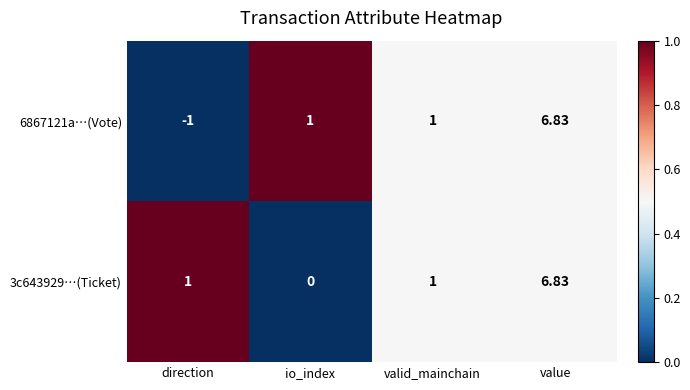

At which label does 3c643929…(Ticket) reach its minimum?

io_index